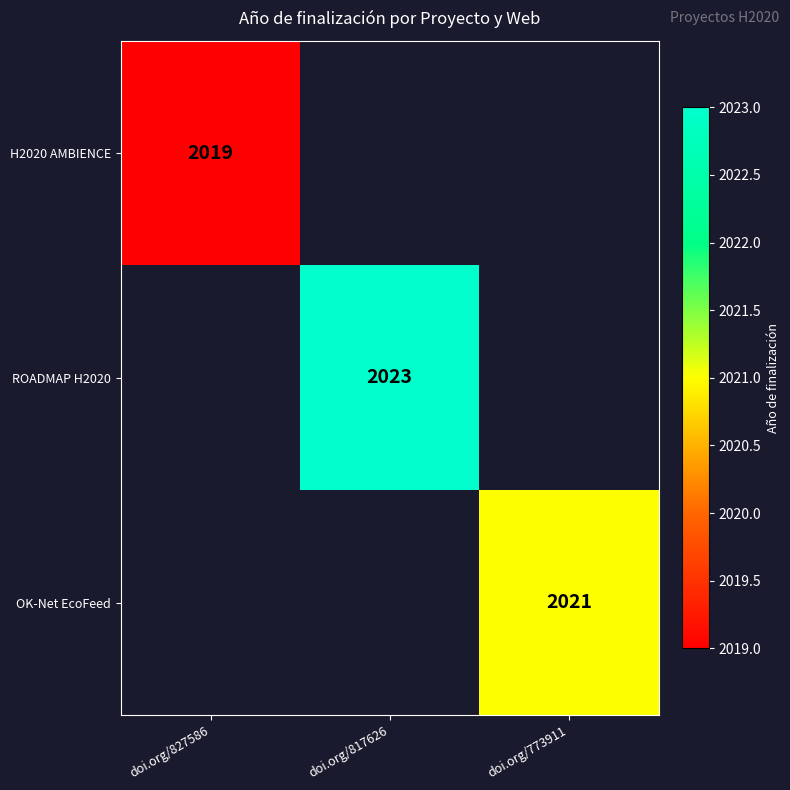

Is it true that ROADMAP H2020 equals 3271 at doi.org/817626?

False